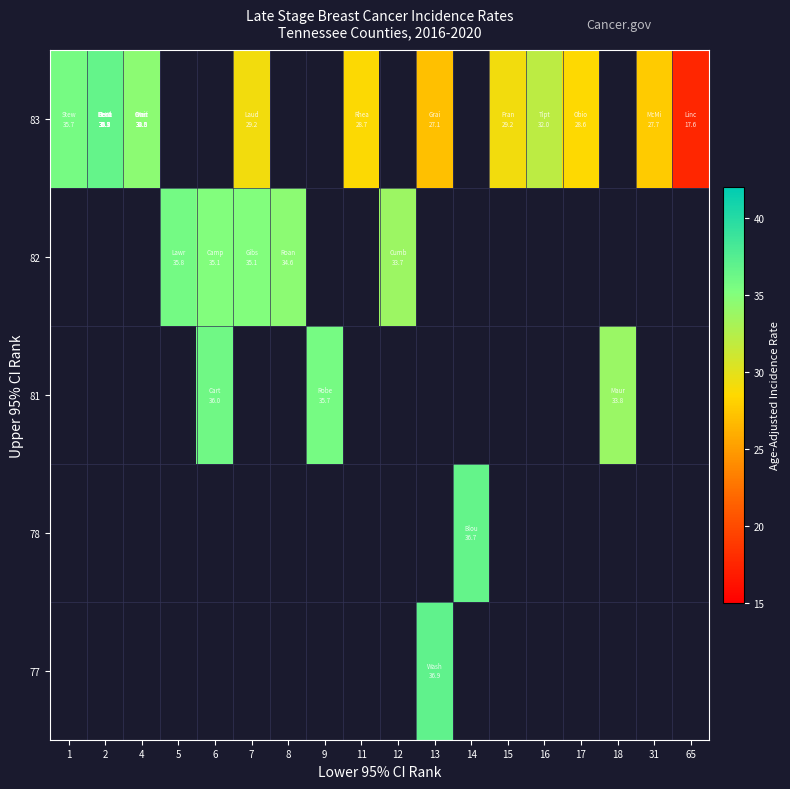

At how many categories does at least one series exceed 27?

17